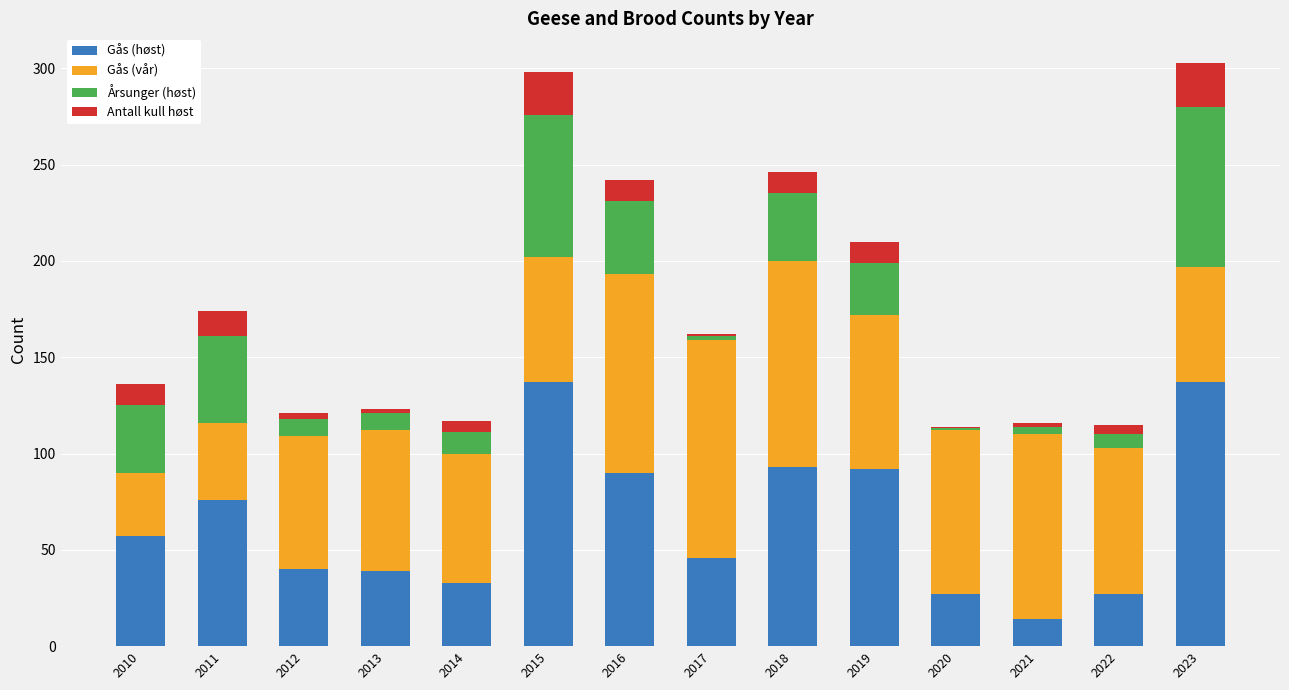

How many distinct data groups are displayed?

4